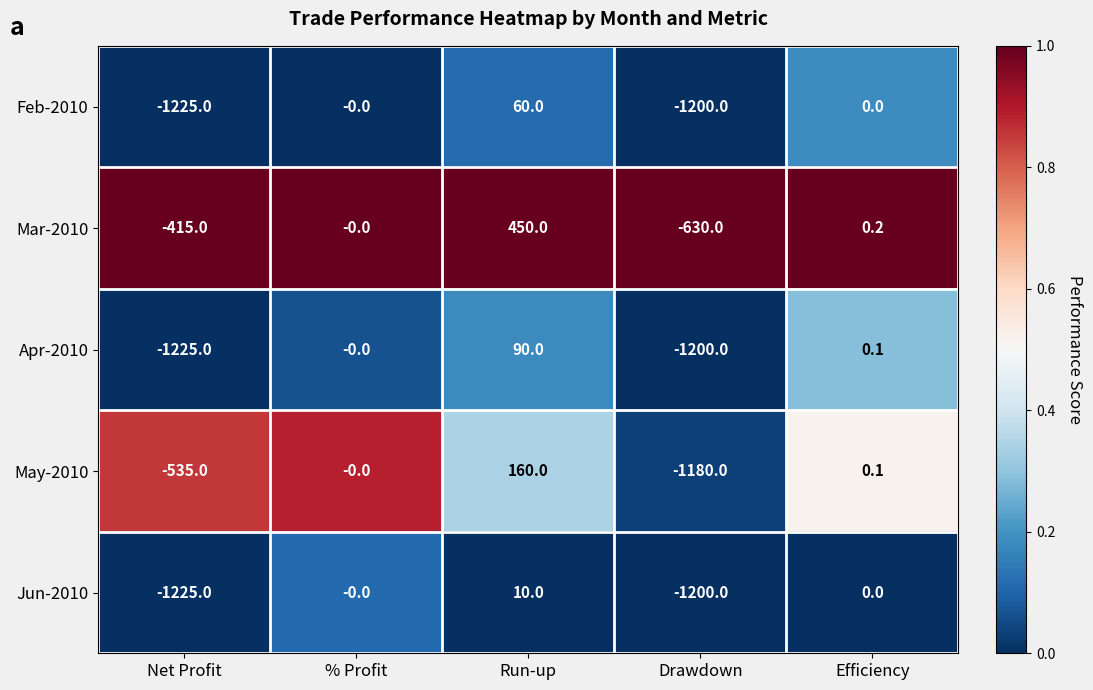

List the series in order of their peak value, highest first.

Mar-2010, May-2010, Apr-2010, Feb-2010, Jun-2010